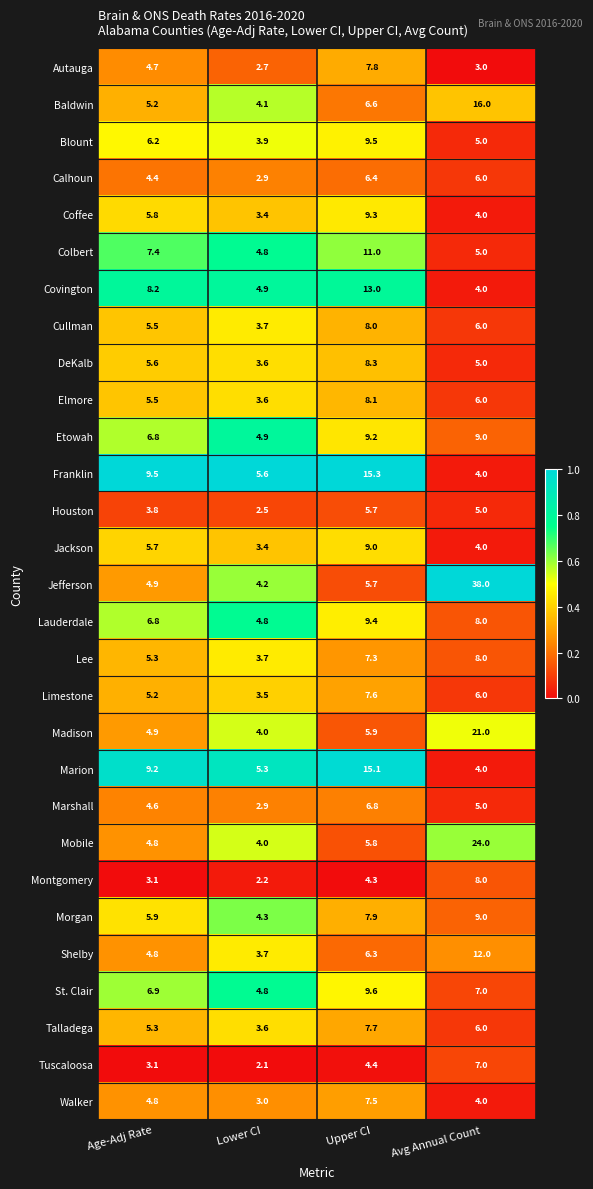

Which series has the largest total across all categories?

Jefferson